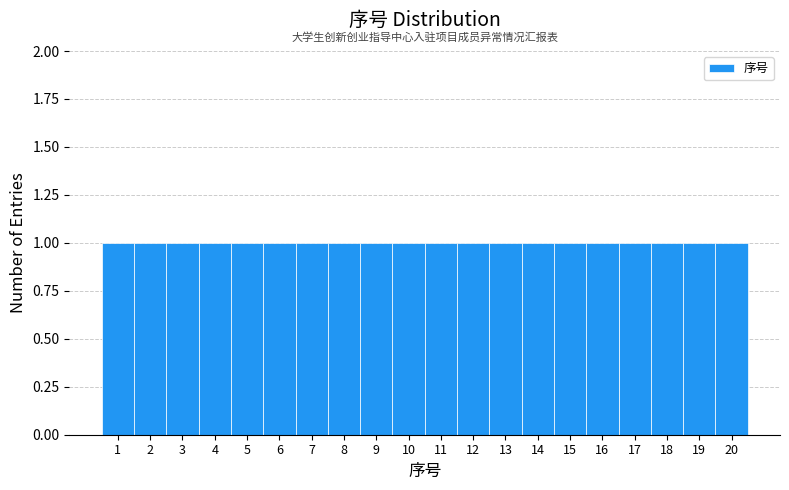

Reading left to right, transcribe this chart: for each bar, give the range it covers on the x-axis and its height. The values are not printed on the chart, so give them approximately, as read against the axis.

0.5 to 1.5: 1
1.5 to 2.5: 1
2.5 to 3.5: 1
3.5 to 4.5: 1
4.5 to 5.5: 1
5.5 to 6.5: 1
6.5 to 7.5: 1
7.5 to 8.5: 1
8.5 to 9.5: 1
9.5 to 10.5: 1
10.5 to 11.5: 1
11.5 to 12.5: 1
12.5 to 13.5: 1
13.5 to 14.5: 1
14.5 to 15.5: 1
15.5 to 16.5: 1
16.5 to 17.5: 1
17.5 to 18.5: 1
18.5 to 19.5: 1
19.5 to 20.5: 1